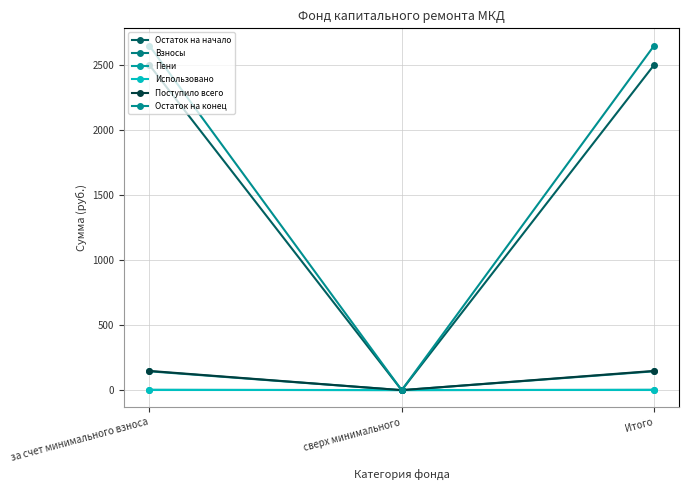

Does the chart have visible grid lines?

Yes